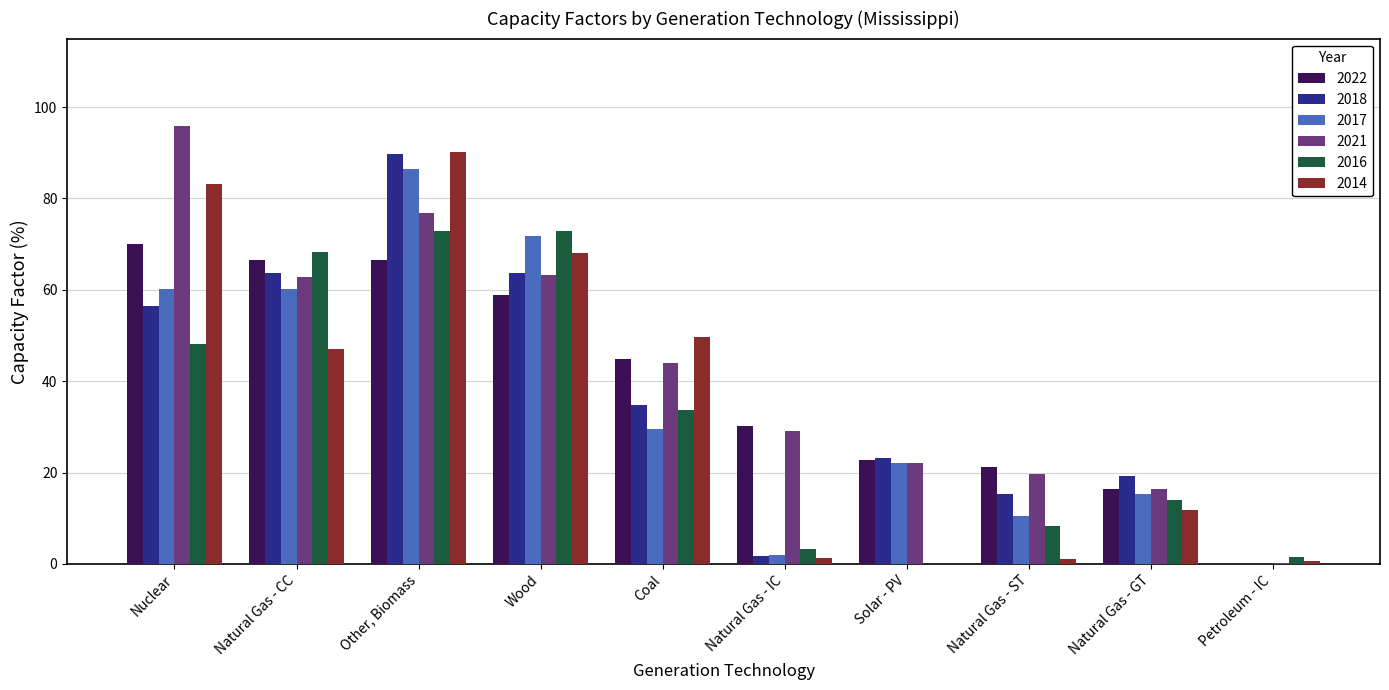

What value does the 2017 series have at Natural Gas - CC?

60.2